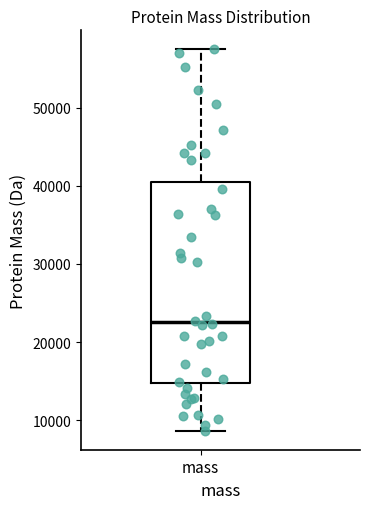

Read this box plot against the y-axis: the position of the median line, the range covered by the box, and the ends of both whiskers. The values are not printed on the chart, so give them approximately, as read against the axis.

median 23000, box 15000 to 41000, whiskers 9000 to 57000